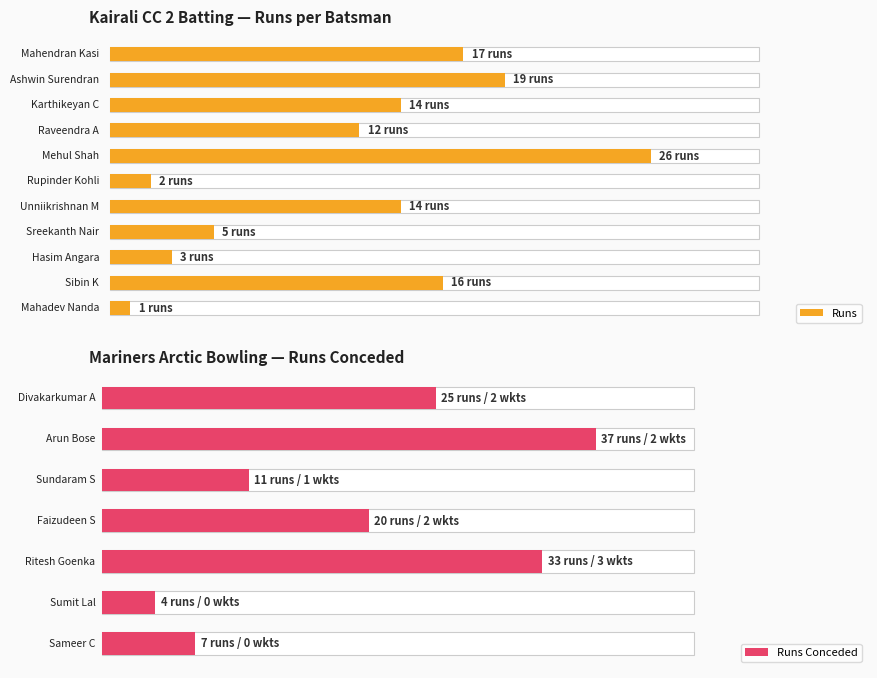

The chart shows a value of 5 at Sreekanth Nair. True or false?

True